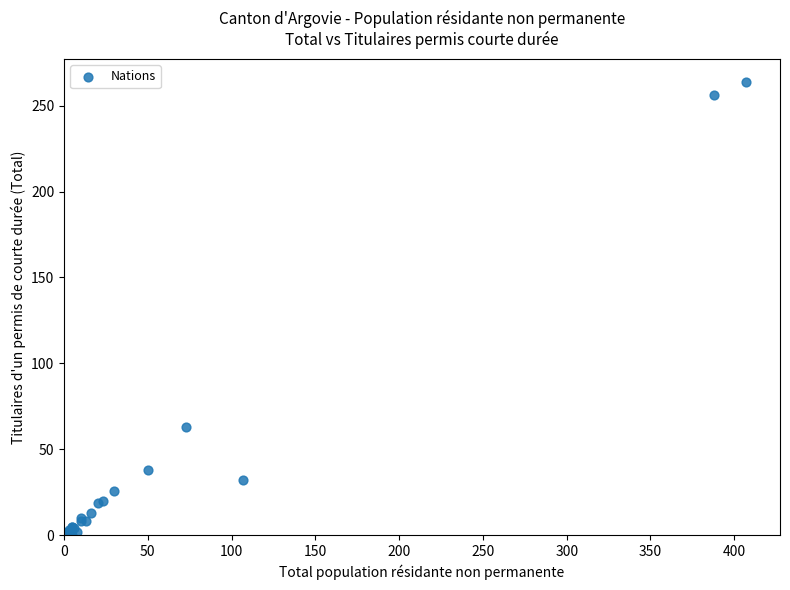

What Y value in the scatter plot is closest to 132?

63